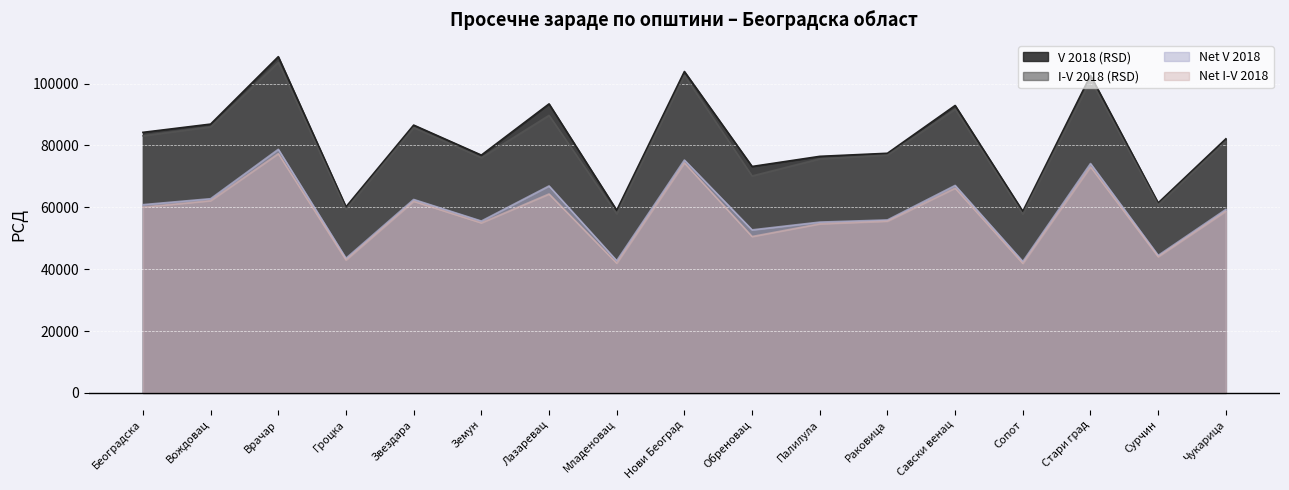

Does the chart display data point markers on the line(s)?

No